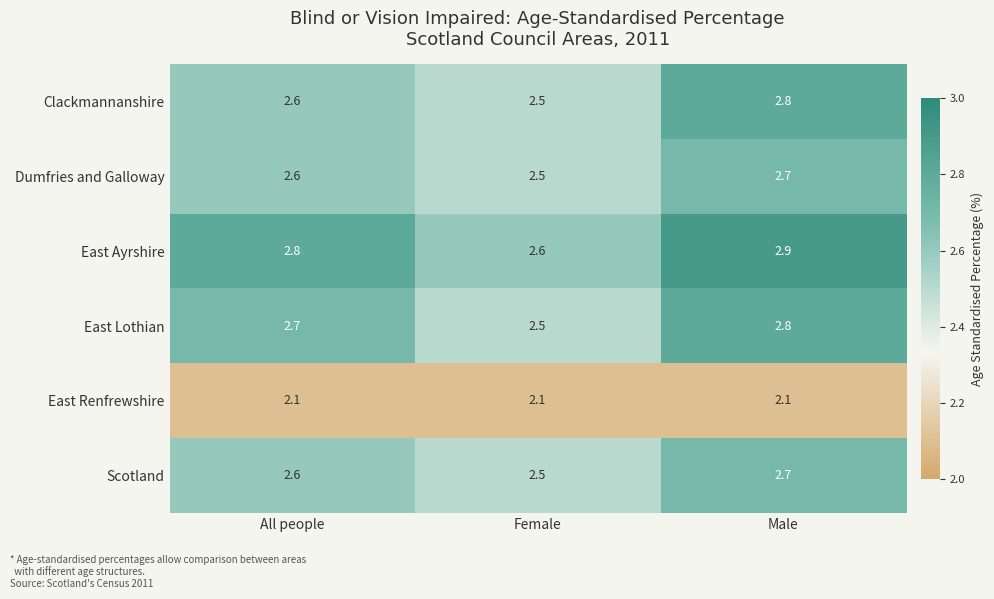

What is the highest value of the East Ayrshire series?

2.9